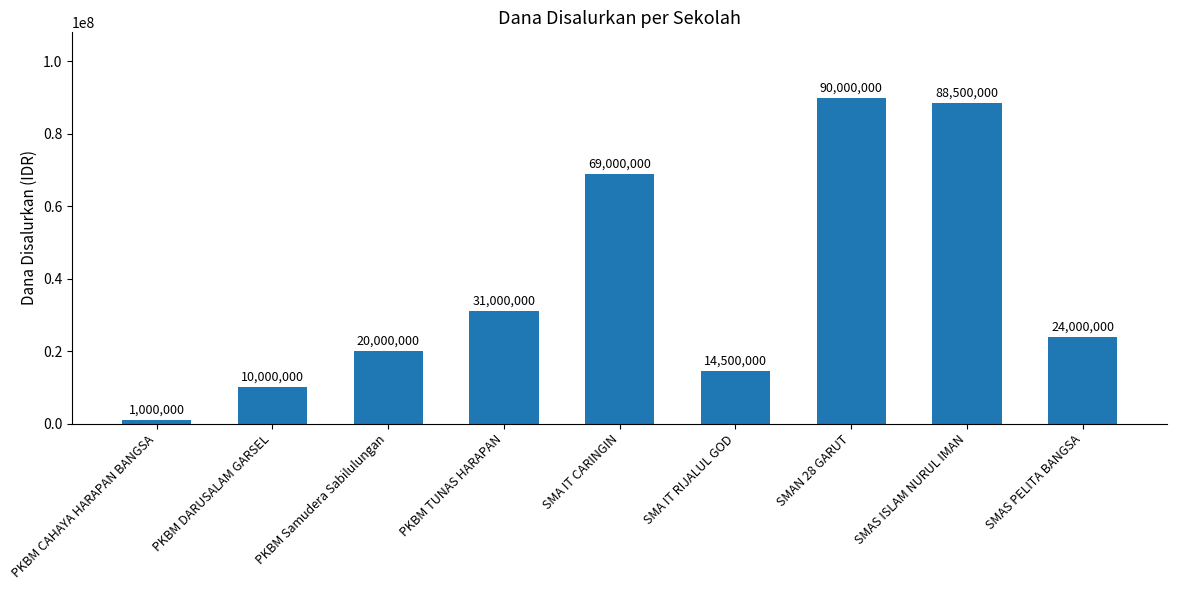

At which label is the value closest to 45500000?

PKBM TUNAS HARAPAN